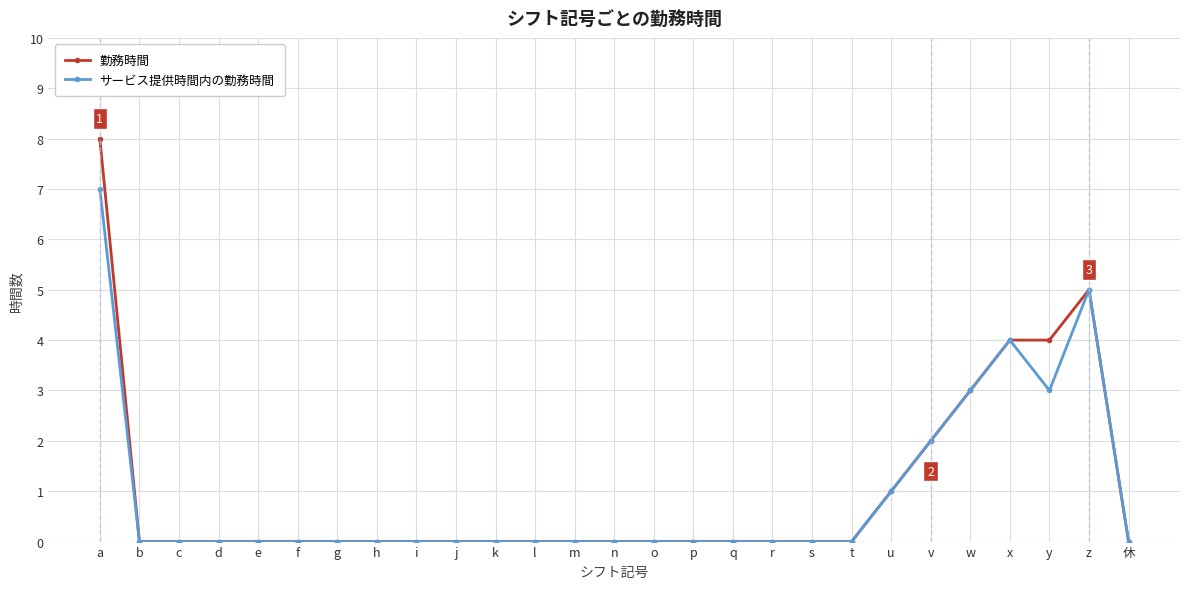

What is the greatest value displayed?

8